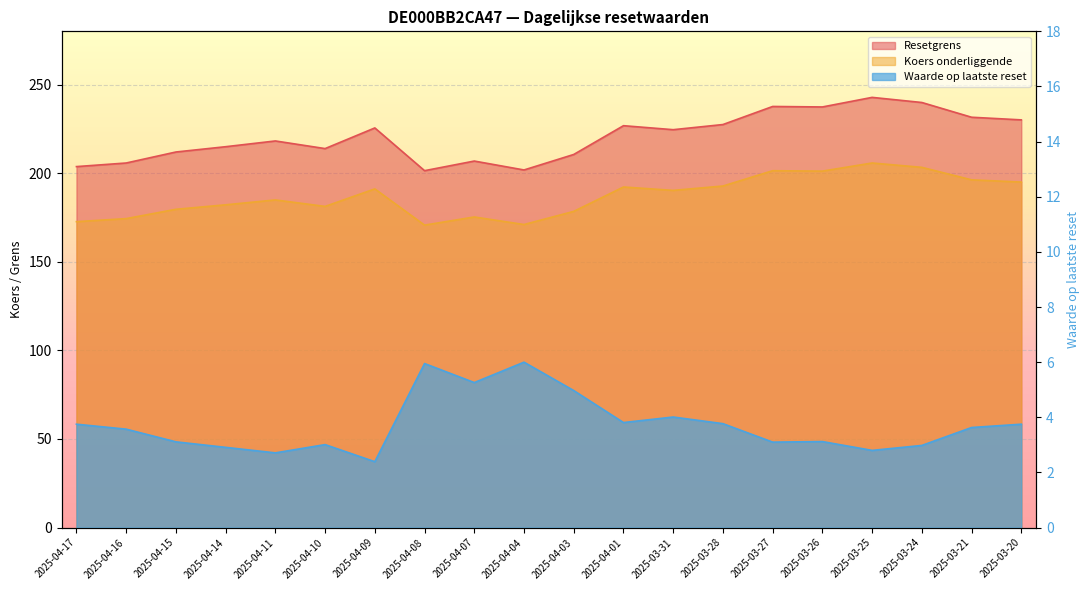

At how many categories does at least one series exceed 45?

20